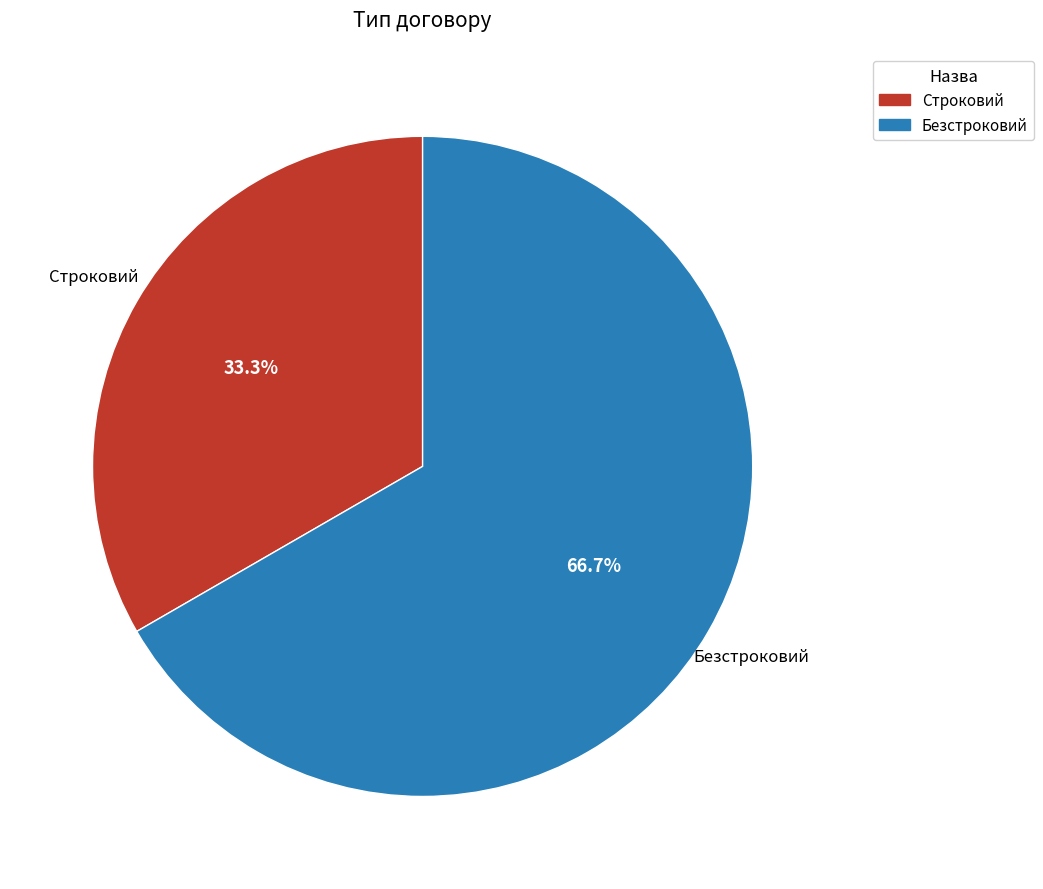

What percentage is the Строковий slice, to the nearest percent?

33%